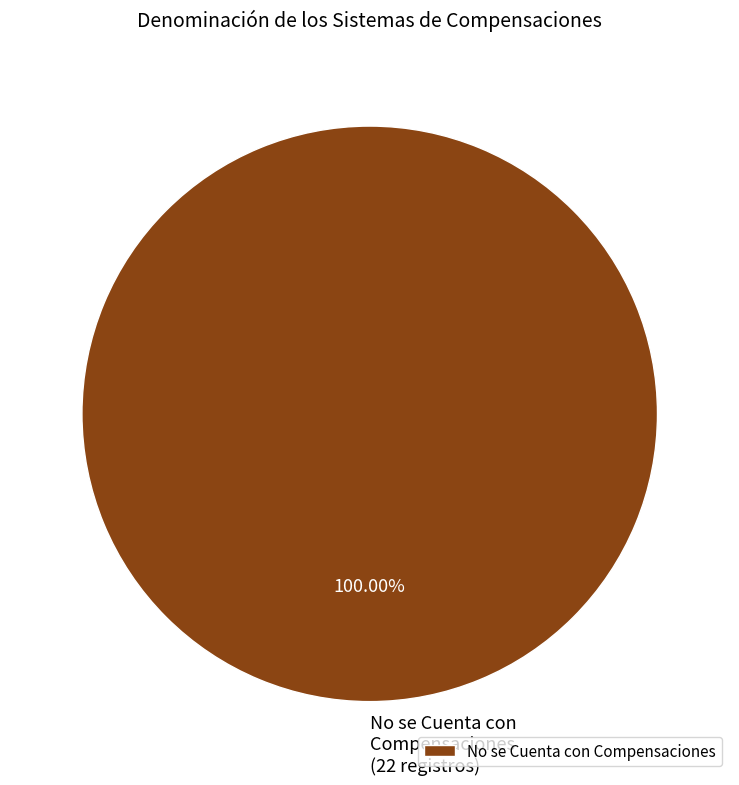

Which category accounts for the majority?

No se Cuenta con Compensaciones